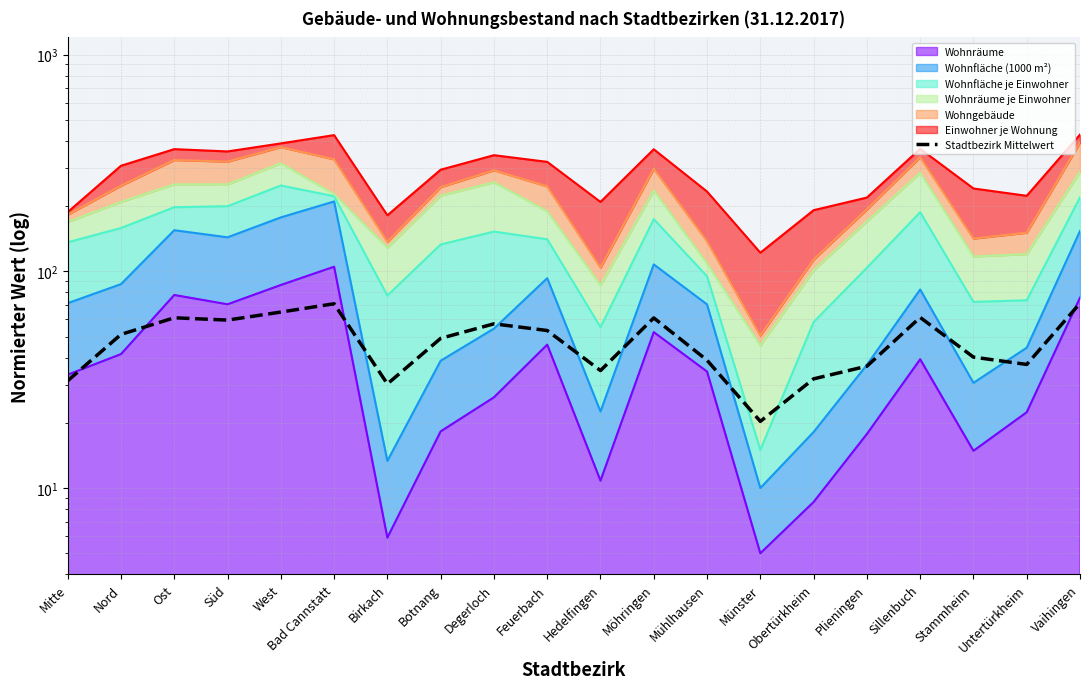

The value at Vaihingen is 71.2. True or false?

True